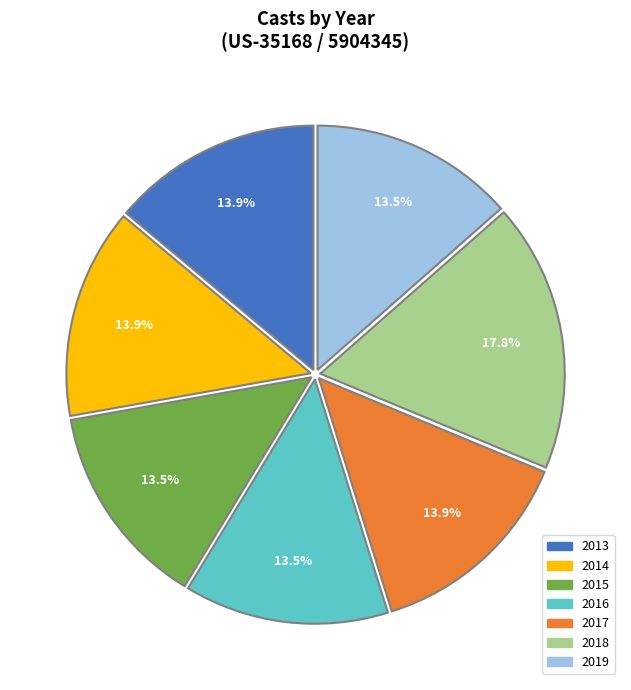

Is there any slice that represents more than half of the pie?

No